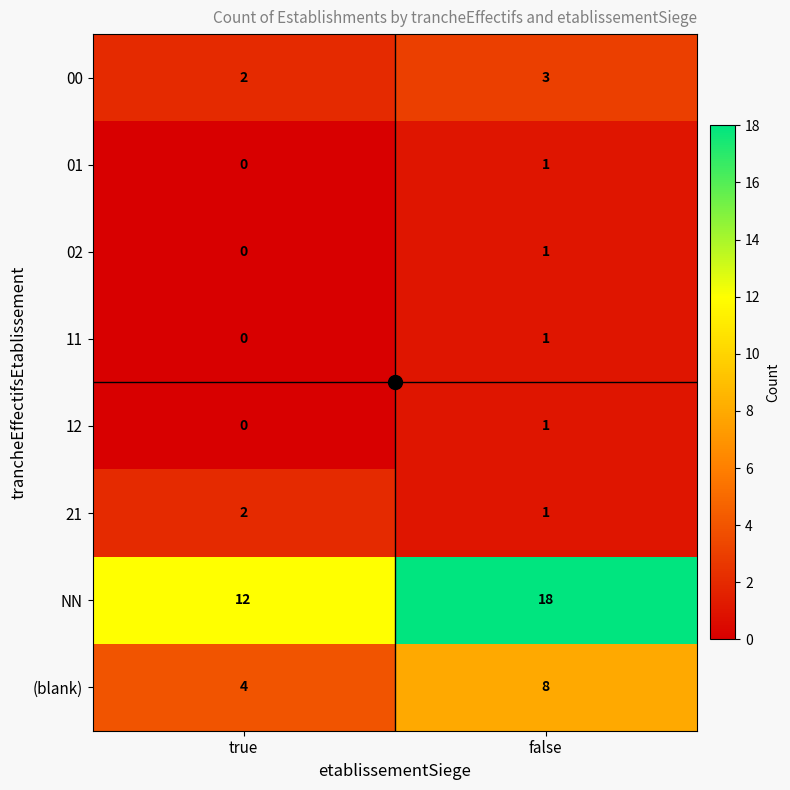

Where is NN nearest to the value 15?

true